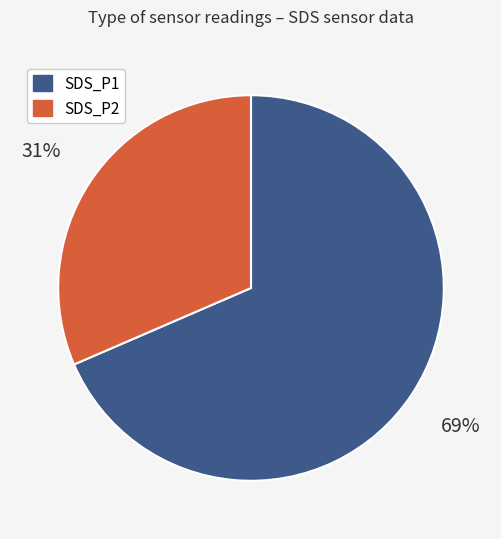

What is the smallest slice in the pie chart?

SDS_P2